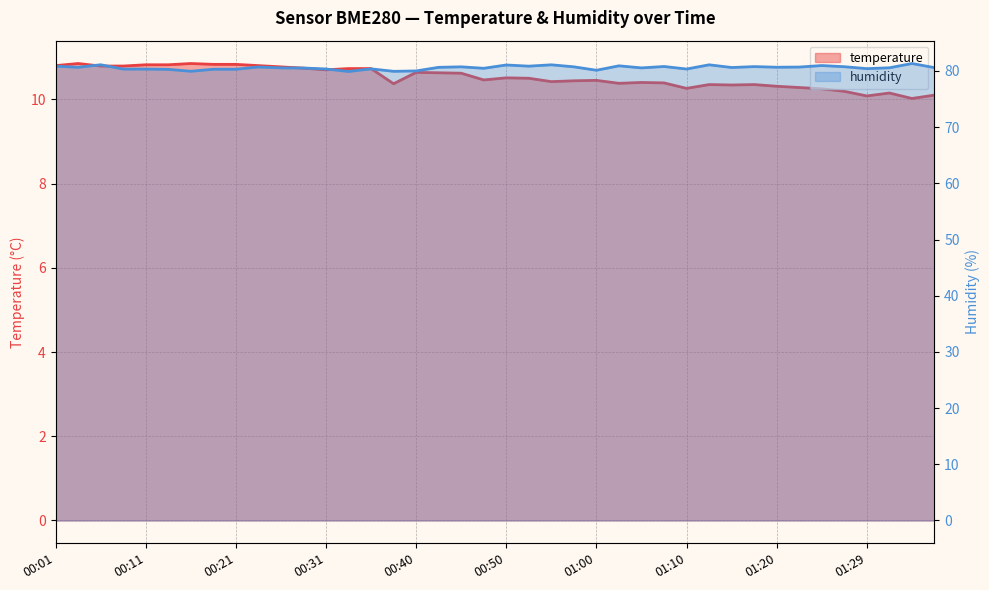

Reading right to left, list all the values displayed in this chart.

temperature: 10.1	10.0	10.2	10.1	10.2	10.2	10.3	10.3	10.3	10.3	10.3	10.3	10.4	10.4	10.4	10.4	10.4	10.4	10.5	10.5	10.5	10.6	10.6	10.6	10.4	10.7	10.7	10.7	10.7	10.8	10.8	10.8	10.8	10.8	10.8	10.8	10.8	10.8	10.8	10.8
humidity: 80.6	81.3	80.6	80.4	80.8	81.0	80.7	80.7	80.8	80.6	81.1	80.3	80.8	80.5	80.9	80.1	80.7	81.1	80.9	81.1	80.5	80.7	80.7	80.0	79.9	80.4	79.9	80.4	80.5	80.5	80.7	80.3	80.3	80.0	80.3	80.3	80.3	81.1	80.7	80.9